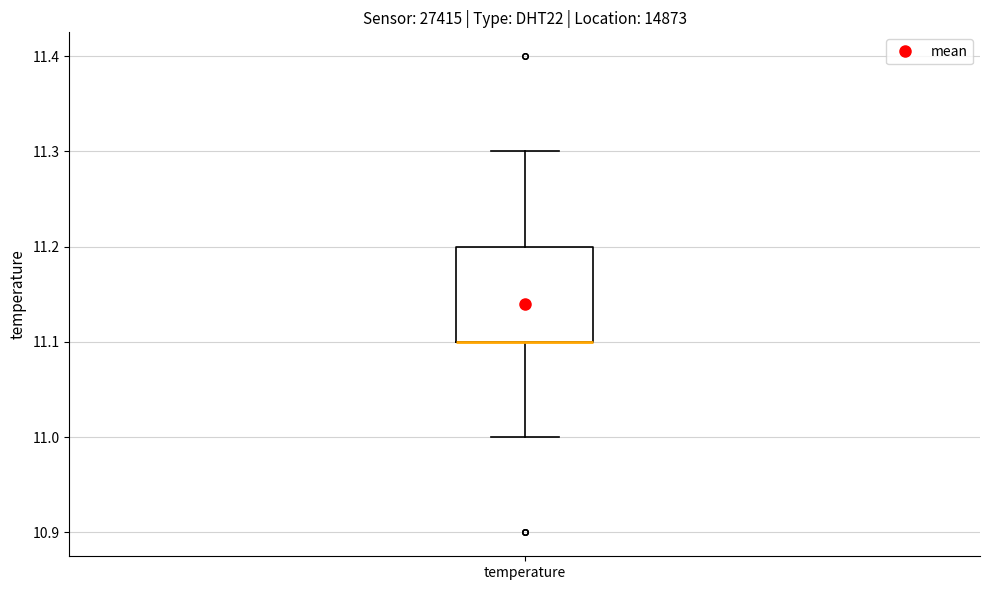

Transcribe this box plot: give where the median line is, the range the box spans, and where the two whiskers end, as read against the y-axis. The values are not printed on the chart, so give them approximately, as read against the axis.

median 11.1 (drawn on the box's lower edge), box 11.1 to 11.2, whiskers 11.0 to 11.3